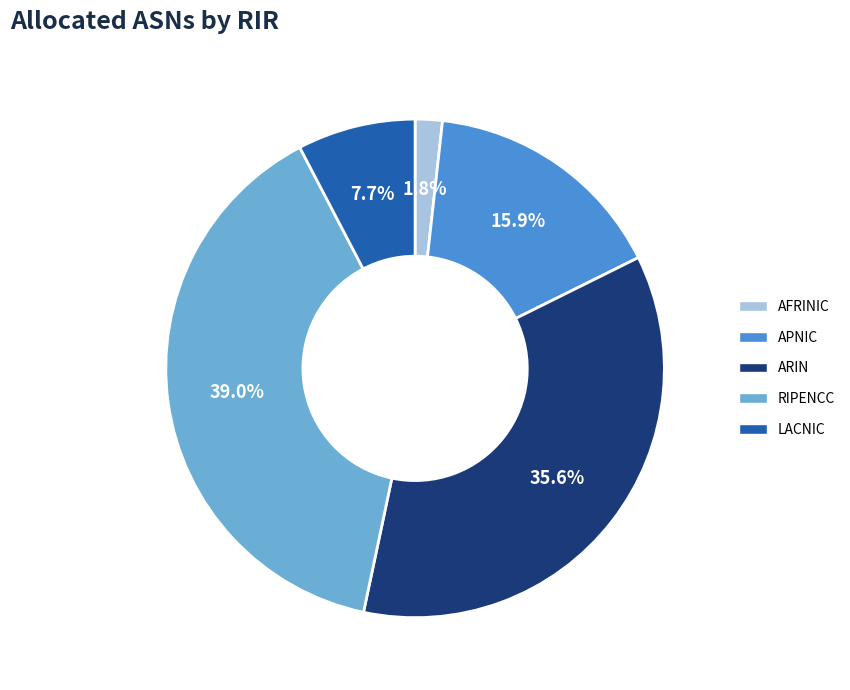

Is there a majority slice in this chart?

No